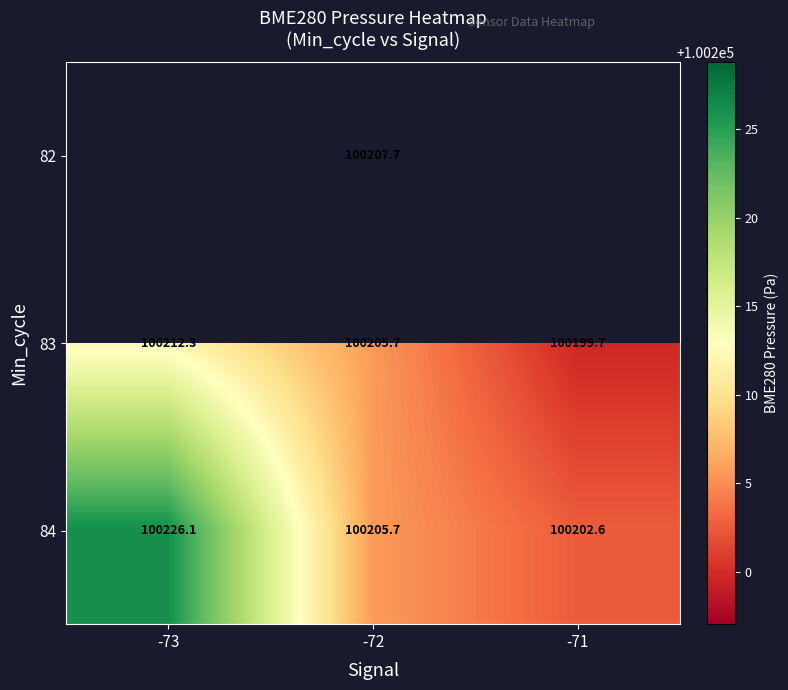

Is the value of 82 at -72 greater than the value of 83 at -71?

Yes